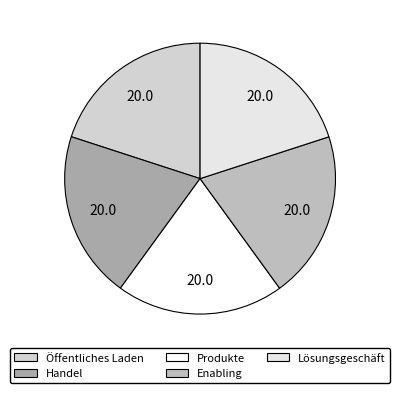

What is the largest slice in the pie chart?

Lösungsgeschäft